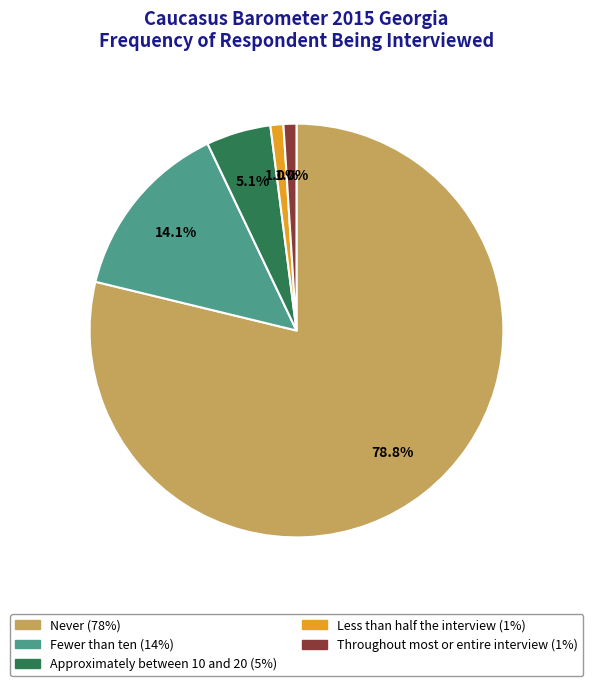

Which slice is the largest?

Never